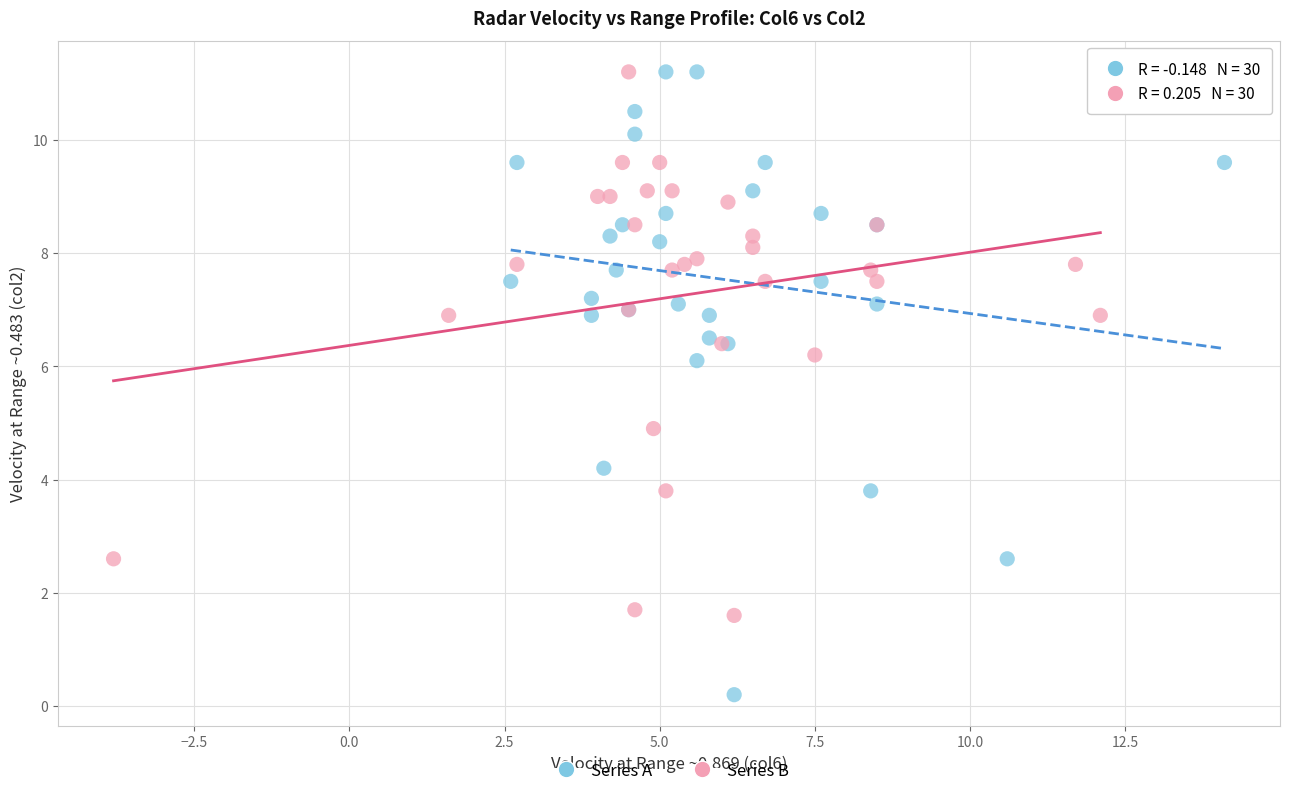

Which series has the widest spread of Y values?

Series A